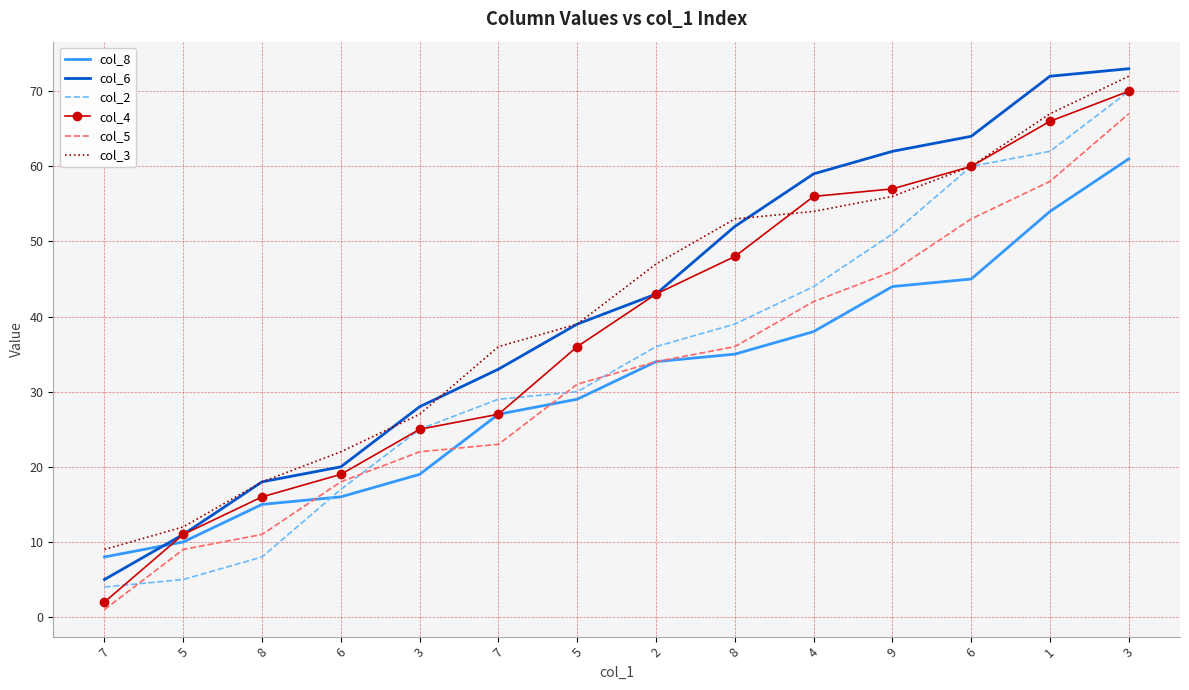

Which series has the largest total across all categories?

col_6